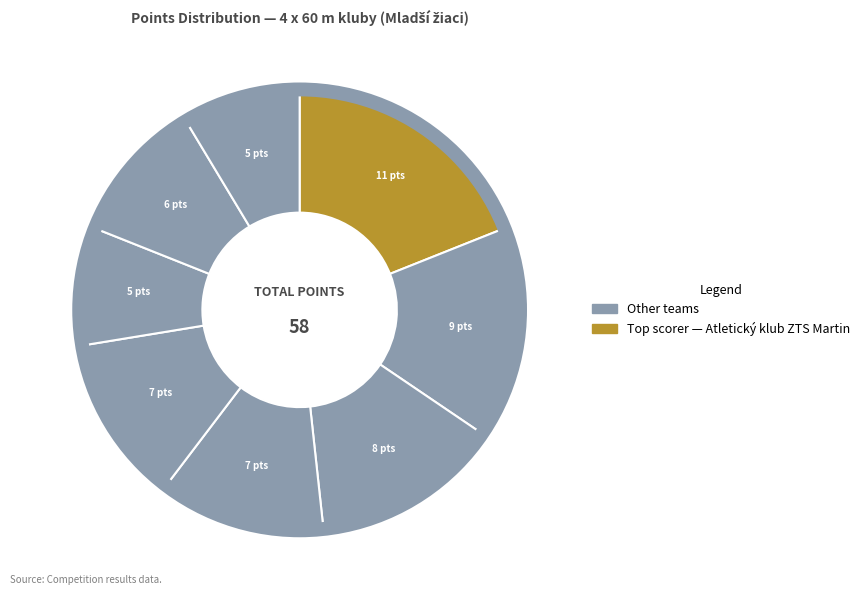

Count the number of slices in the pie.

8